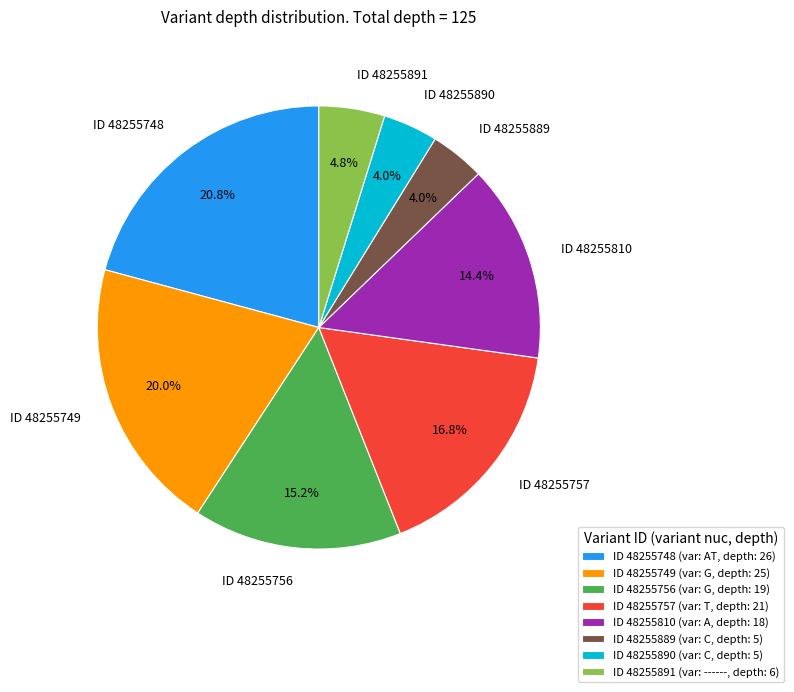

What percentage do ID 48255890 and ID 48255749 together represent?

24.0%